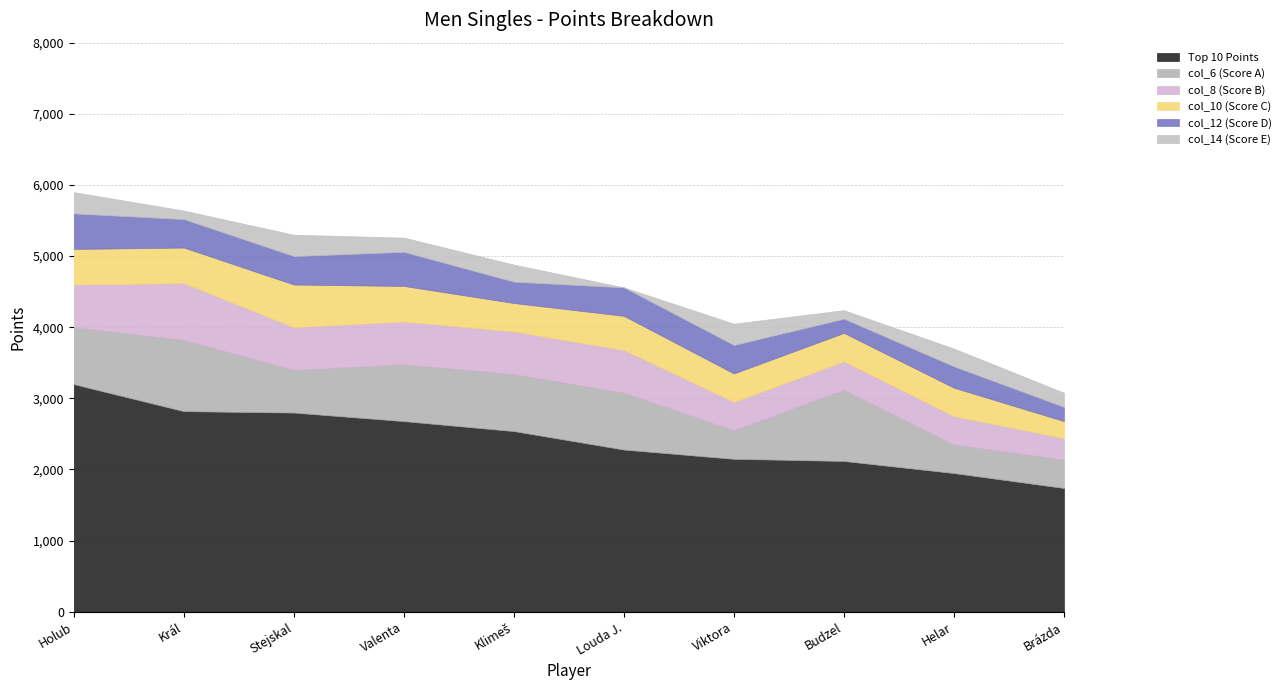

How many interior local peaks does the col_8 (Score B) series have?

1